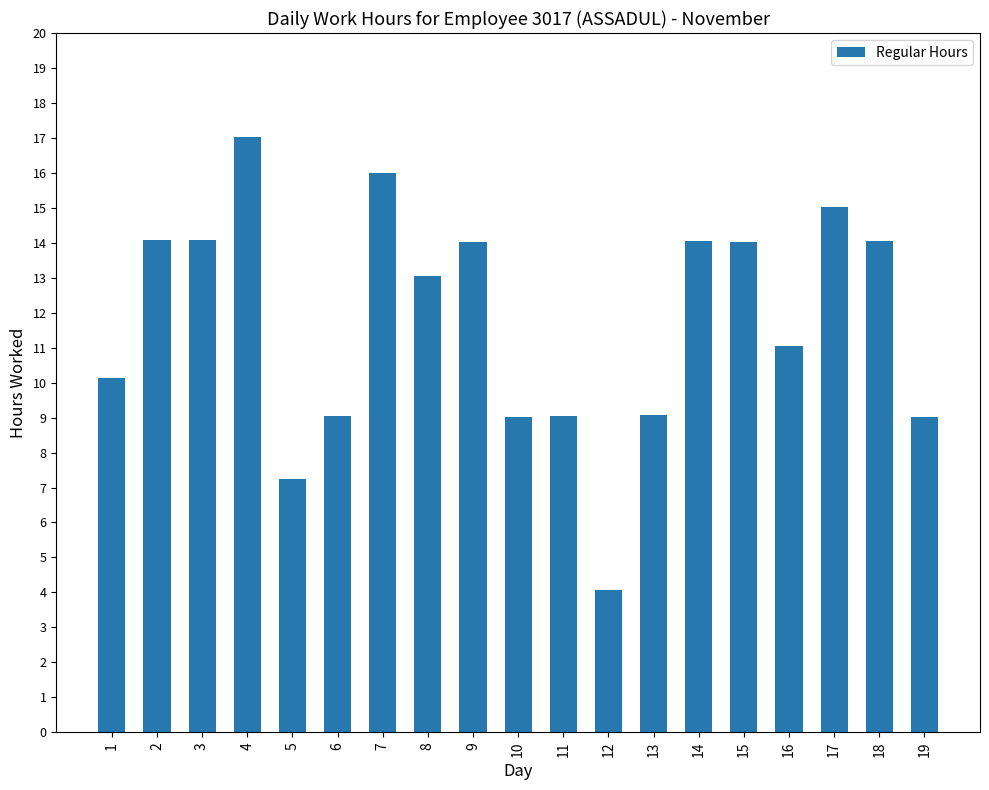

How many bars are there in total?

19